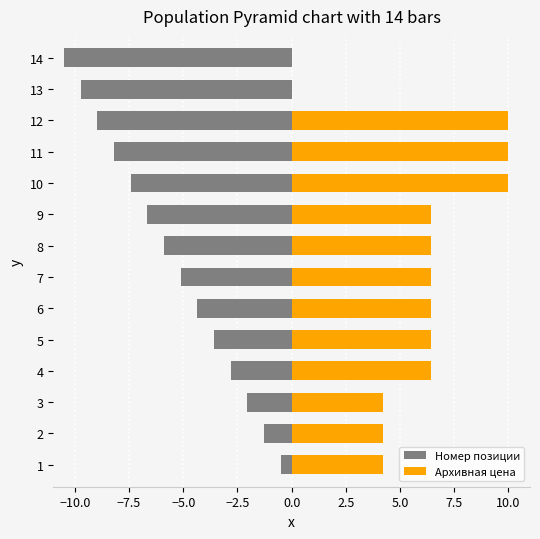

Is it true that Архивная цена equals 0.0 at 14?

True